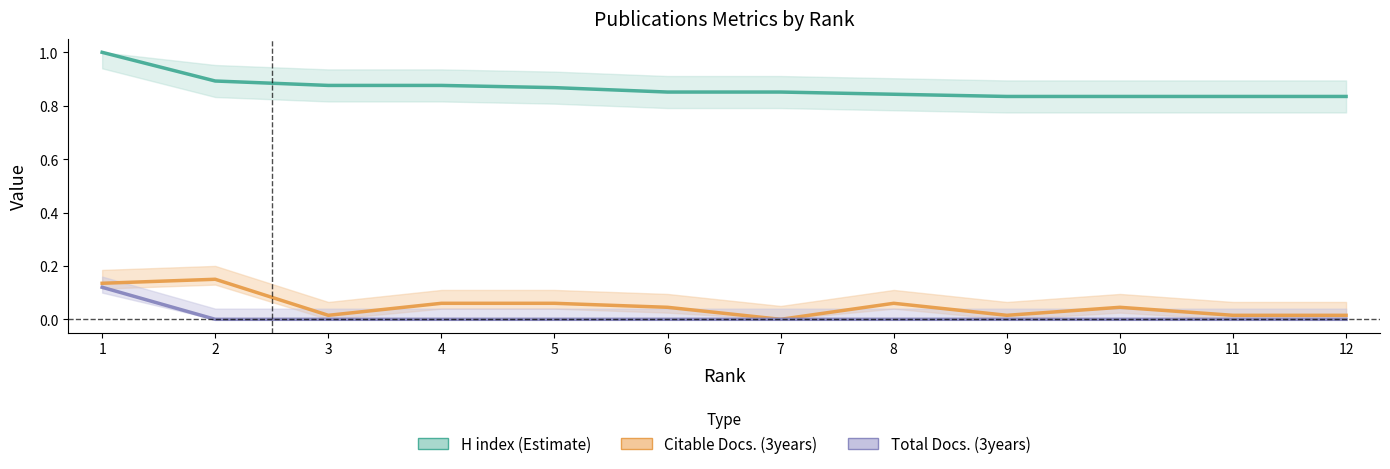

What is the total value across all series at 8?

0.9